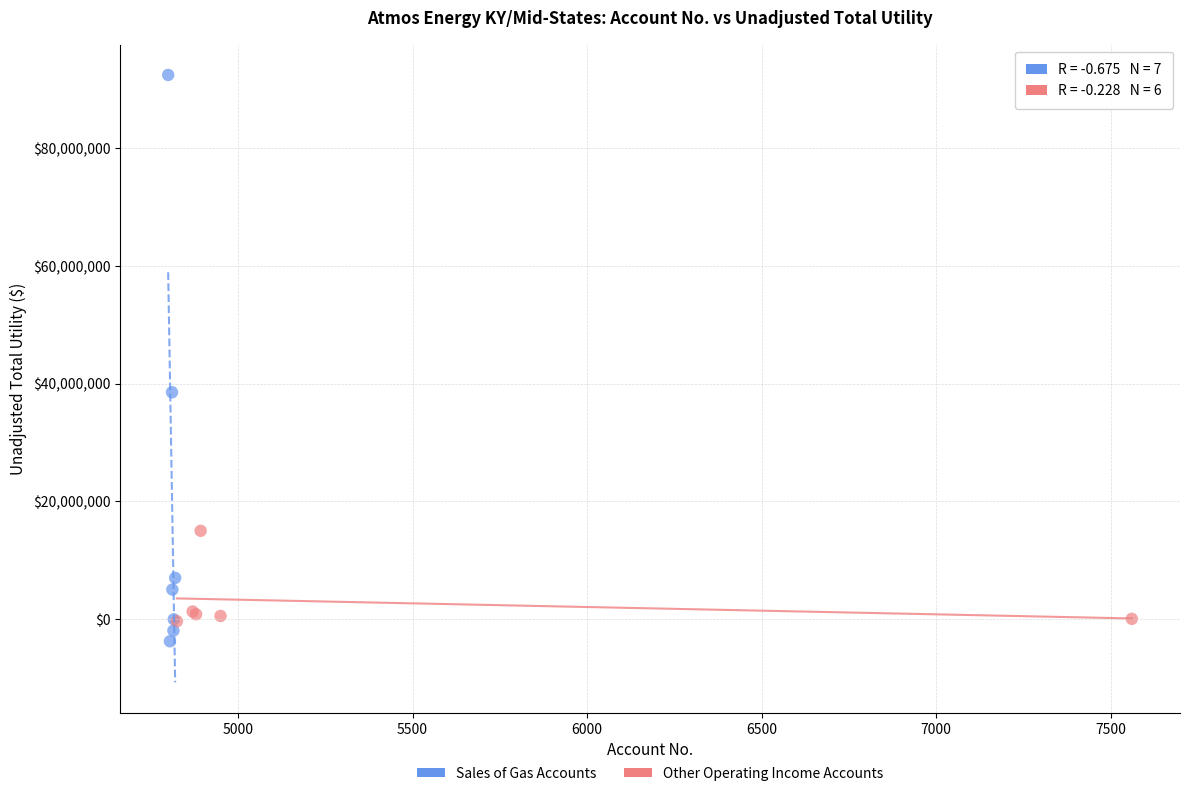

Which series contains the lowest Y value?

Sales of Gas Accounts